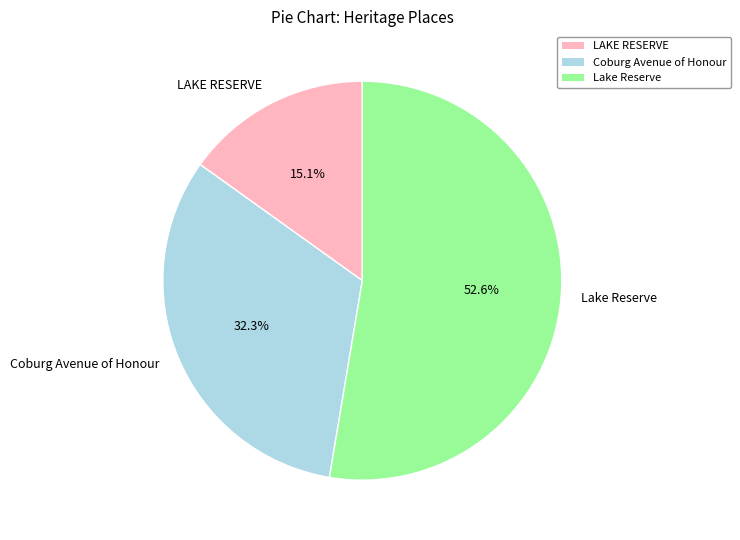

Is it true that Coburg Avenue of Honour is 32% of the pie?

True